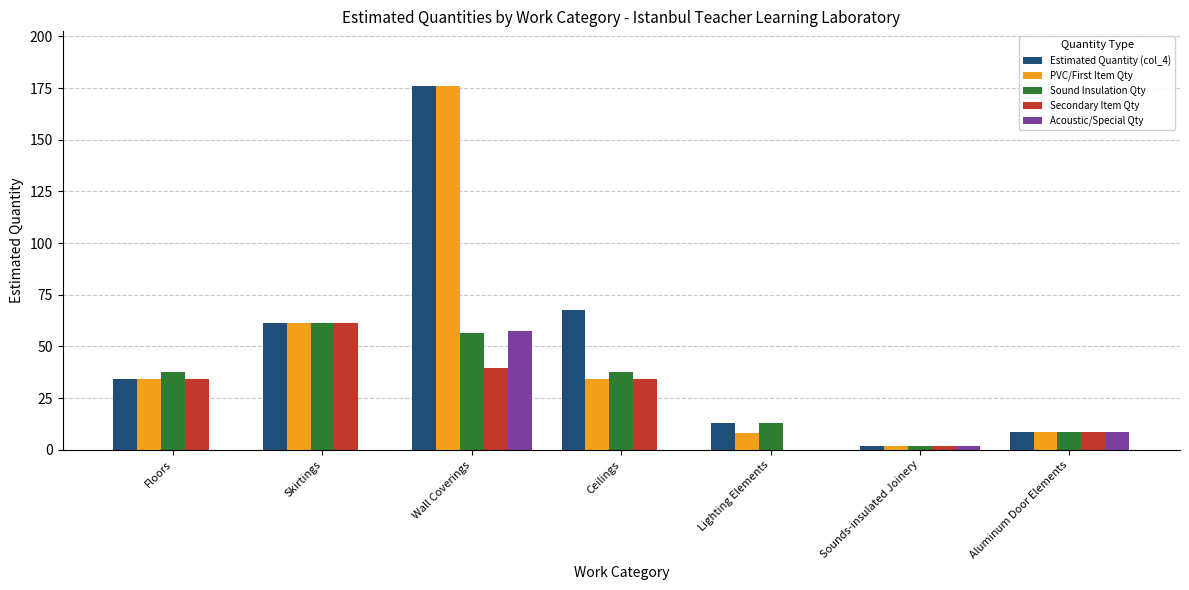

Which label corresponds to the largest value in the chart?

Wall Coverings